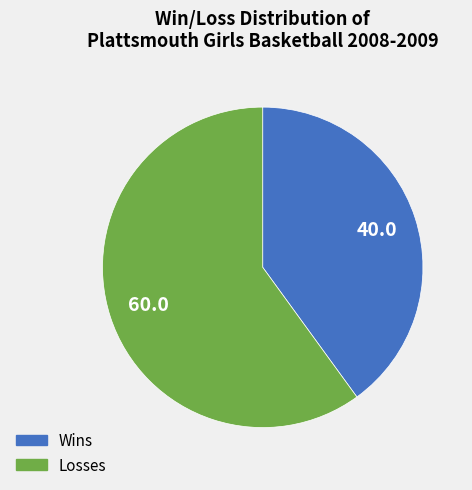

How many slices are in this pie chart?

2